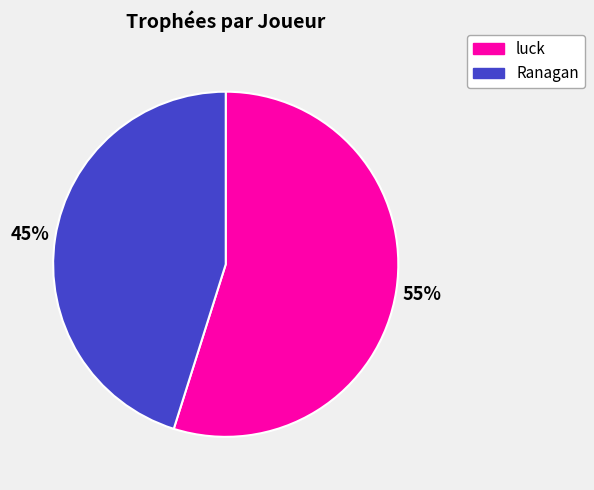

Do Ranagan and luck together represent more than half of the pie?

Yes